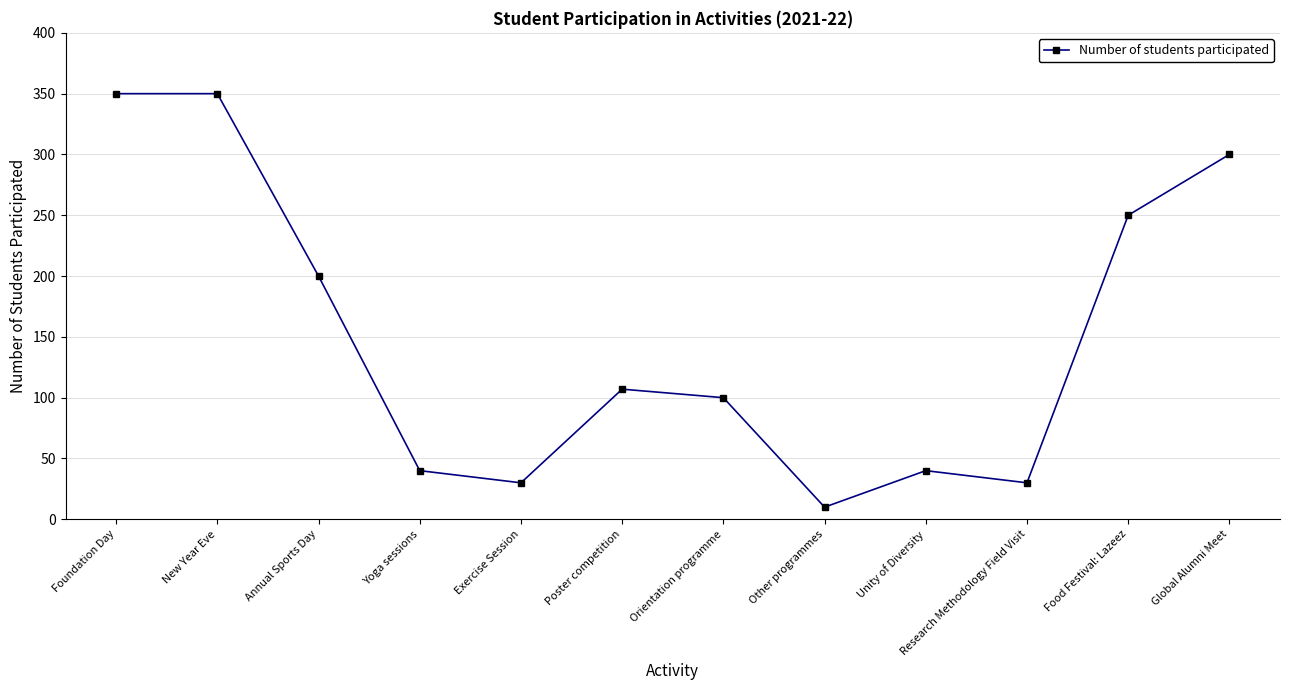

Between Unity of Diversity and Research Methodology Field Visit, which is larger?

Unity of Diversity